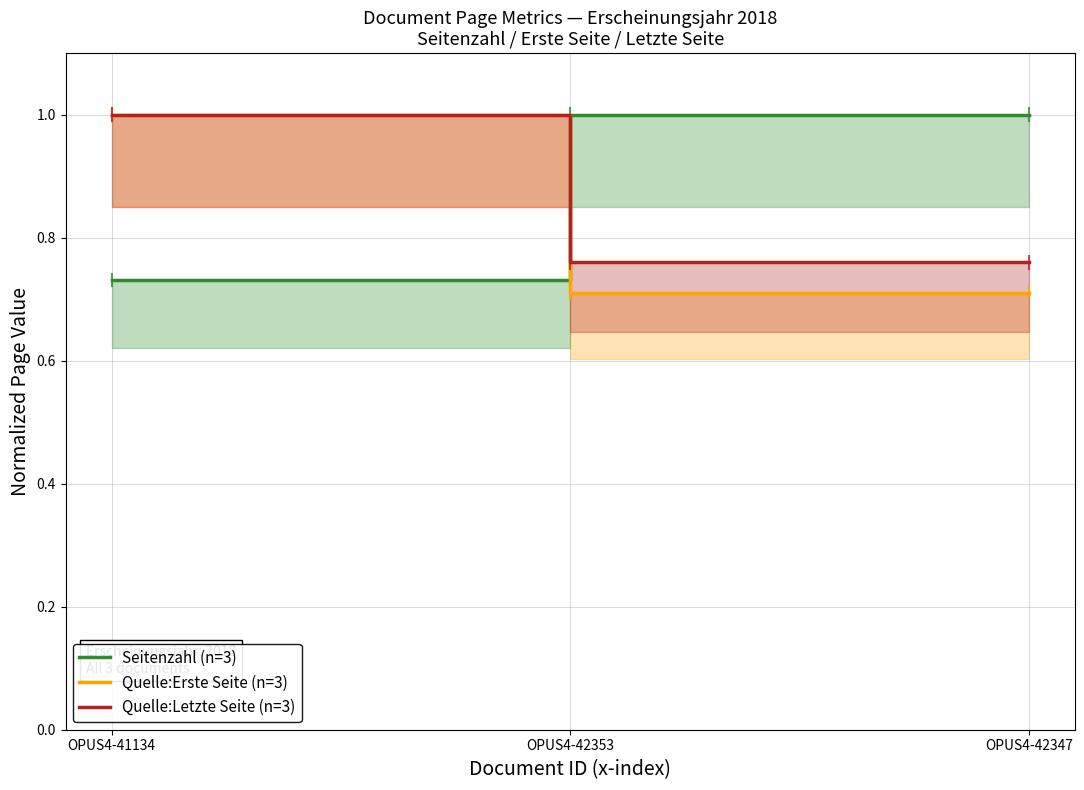

What value does the Seitenzahl (n=3) series have at OPUS4-42347?

1.0